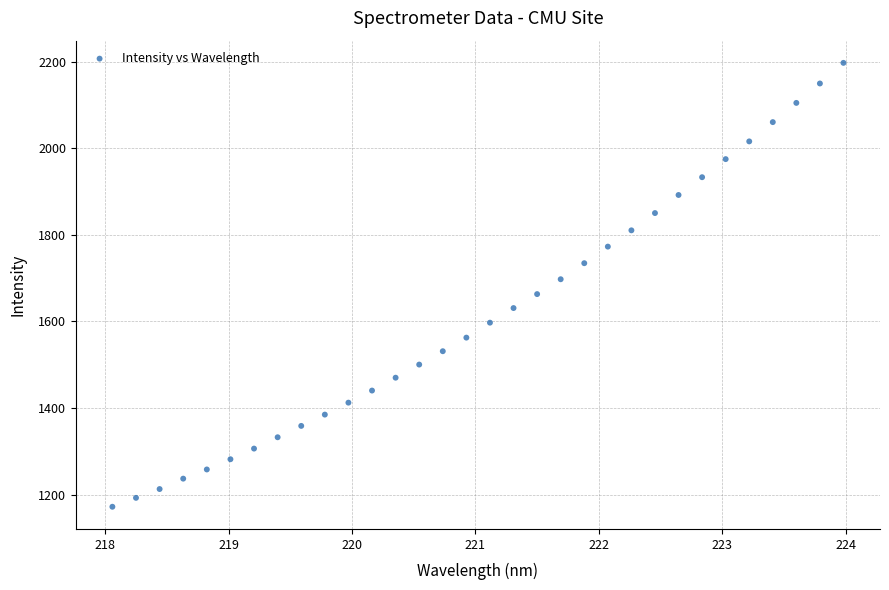

What is the range of Y values (max minus min)?

1025.6